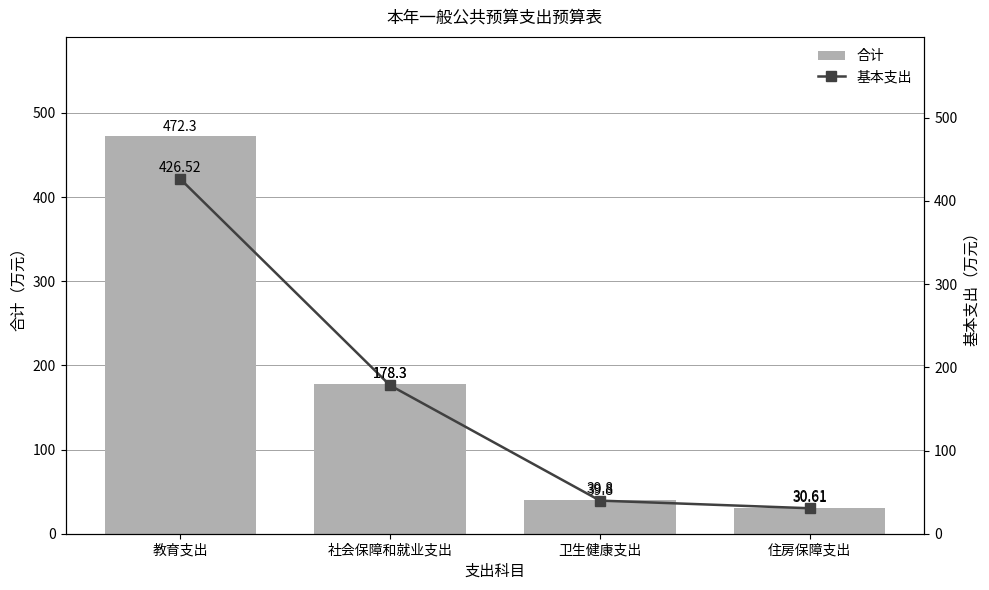

Which series has the largest total across all categories?

合计